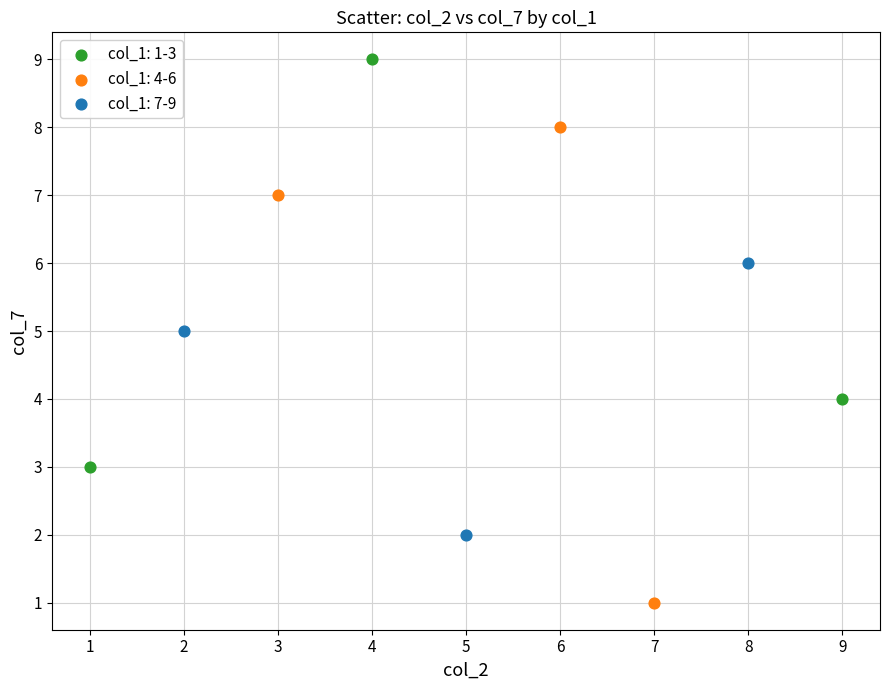

Which series reaches the minimum Y coordinate?

col_1: 4-6